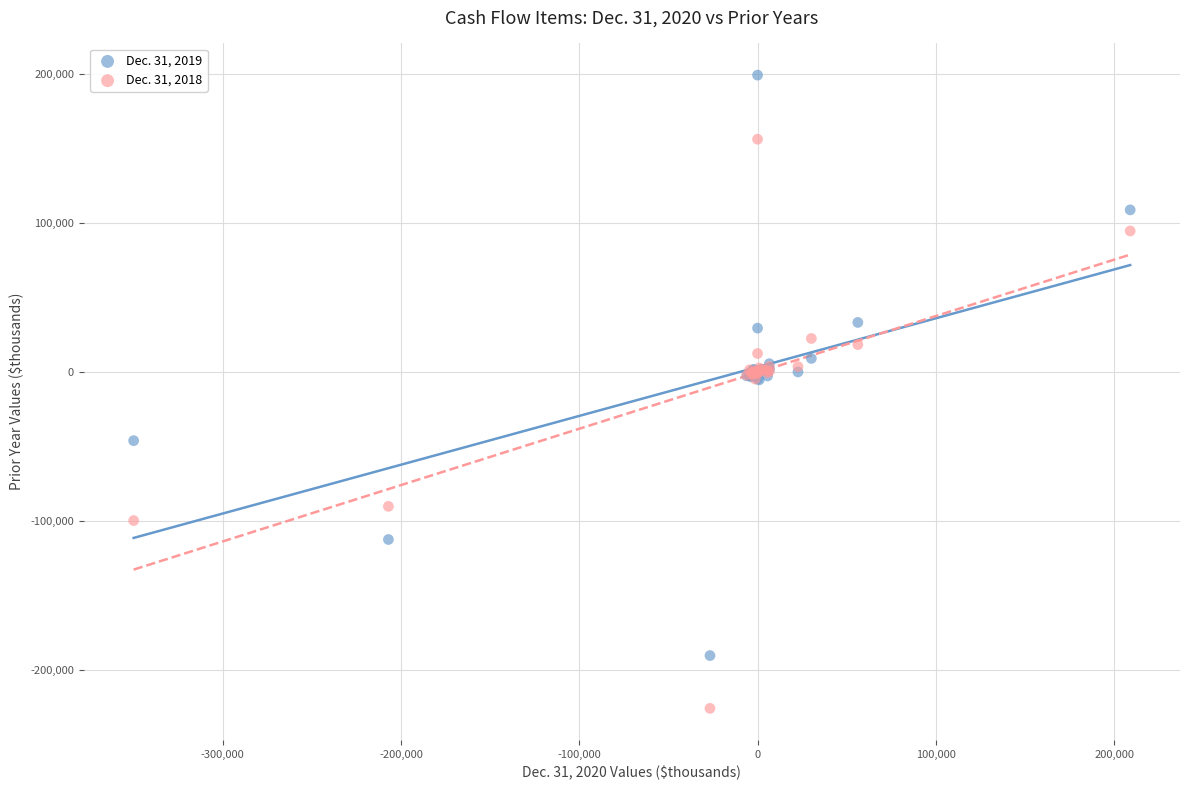

Which series reaches the minimum Y coordinate?

Dec. 31, 2018